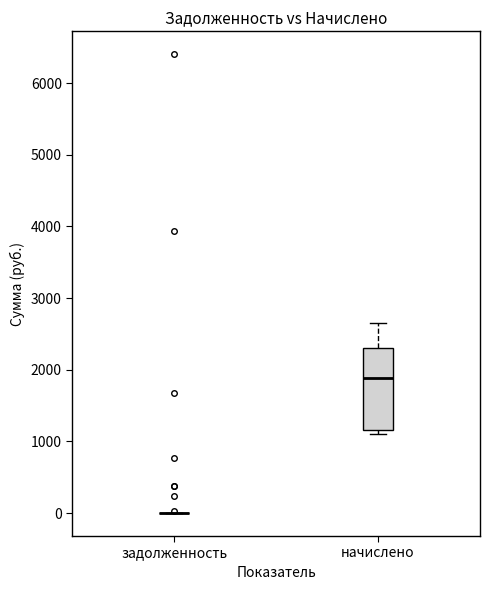

Where is the lower edge of the box for начислено on the y-axis? The values are not printed on the chart, so give them approximately, as read against the axis.

1200